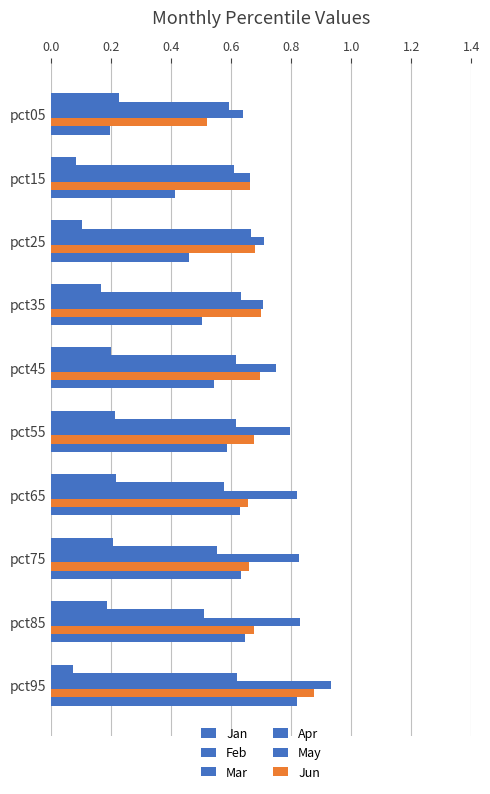

Count the number of categories in the chart.

10